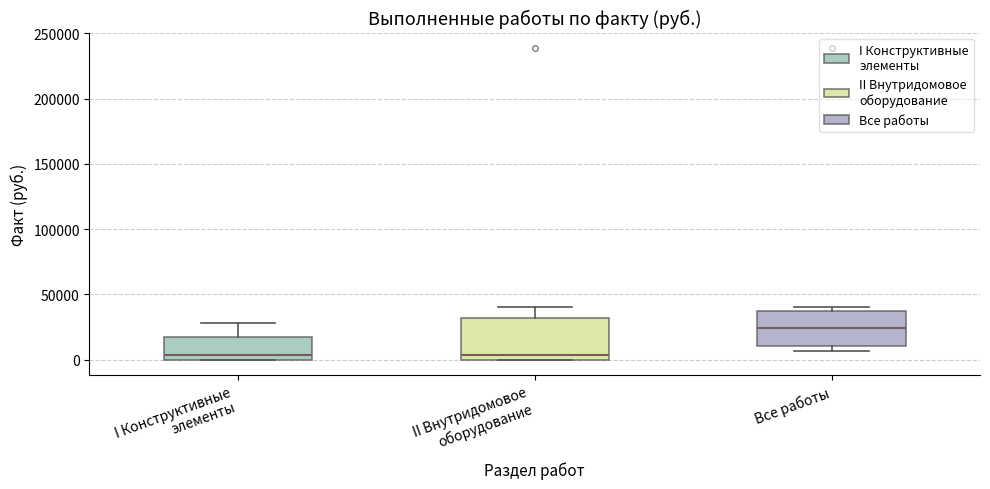

Which box has the highest median line?

Все работы